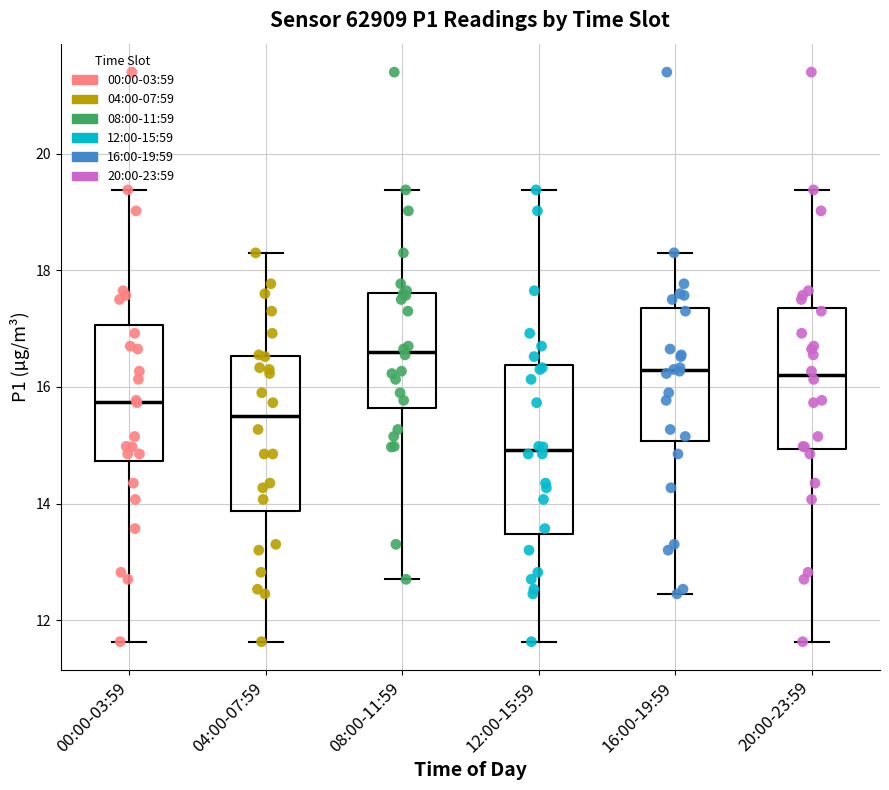

Where is the upper edge of the box for 12:00-15:59 on the y-axis? The values are not printed on the chart, so give them approximately, as read against the axis.

16.4